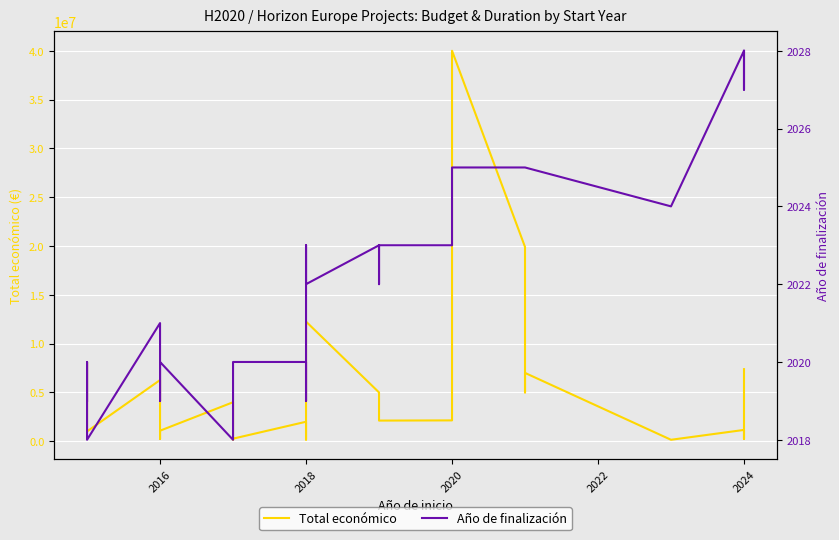

What is the sum of all Año de finalización values?

62680